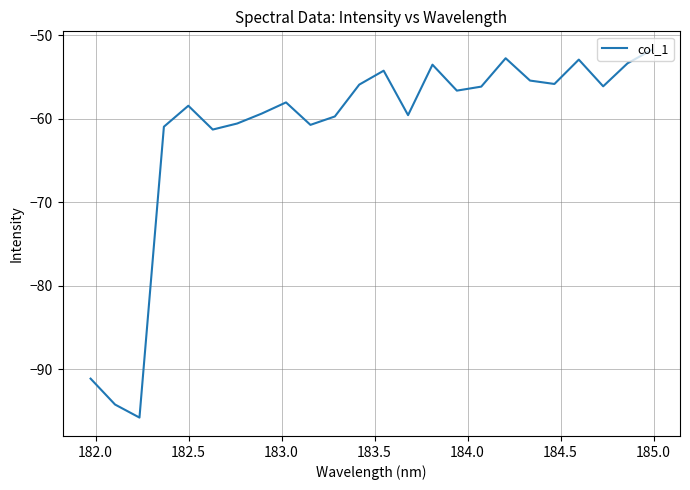

What is the difference between the maximum and minimum values?

44.0